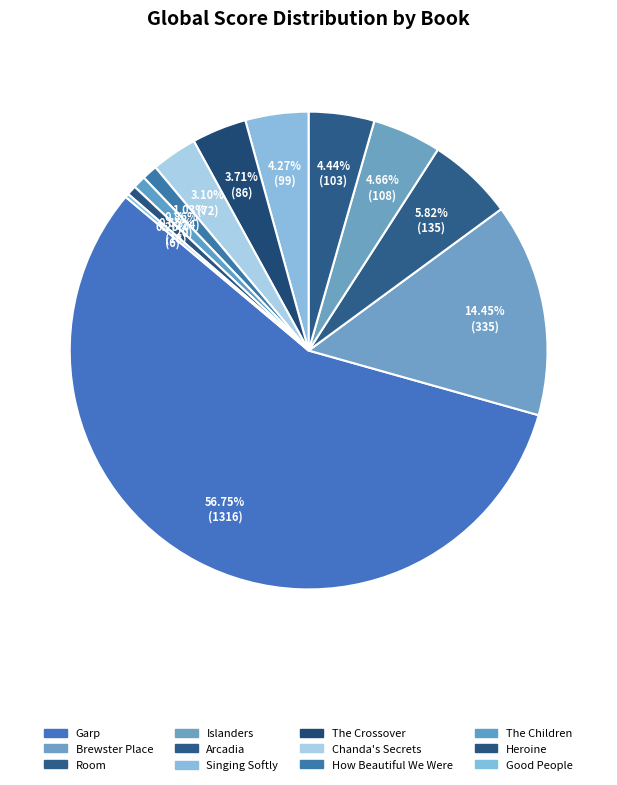

What is the majority slice?

The World According to Garp